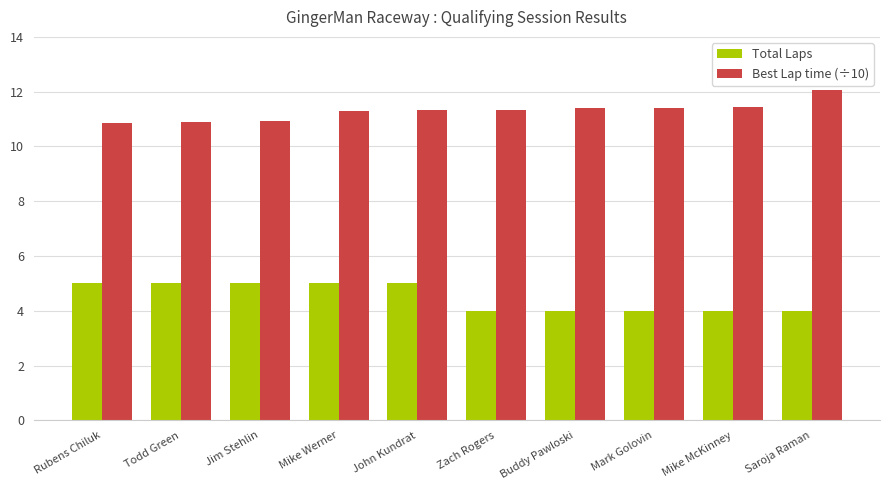

What is the difference between the highest and lowest values at John Kundrat?

6.3